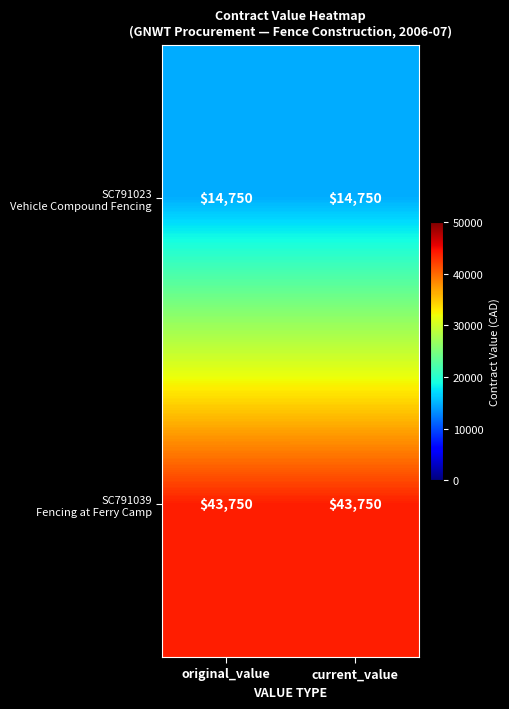

What is the total value across all series at original_value?

58500